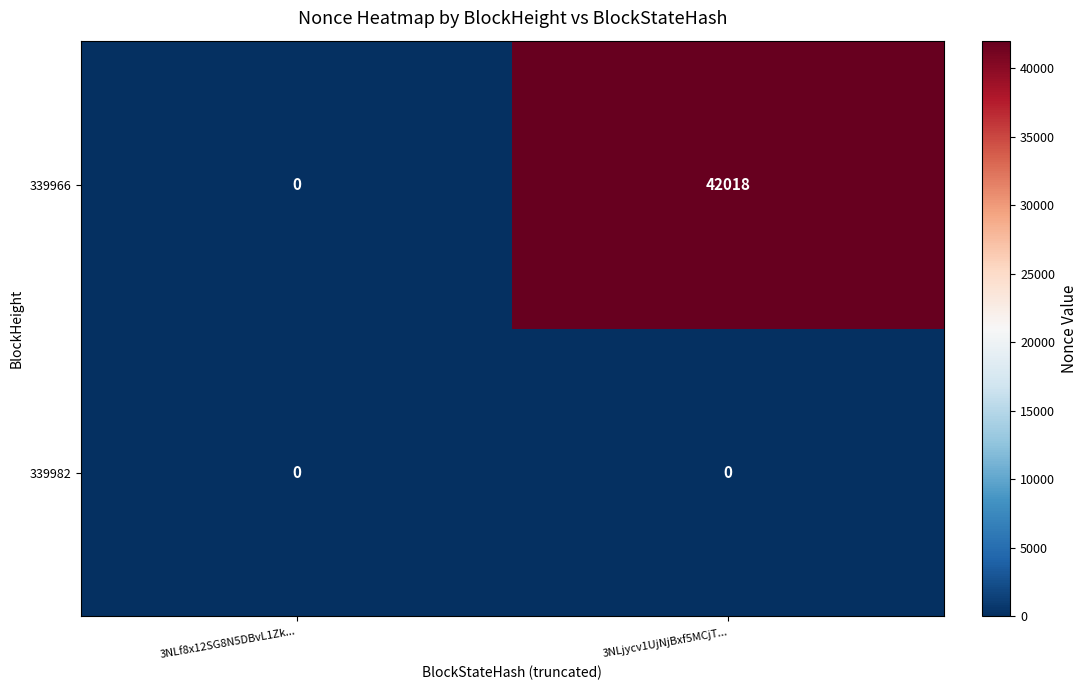

At which category is the sum across all series the highest?

3NLjycv1UjNjBxf5MCjT...